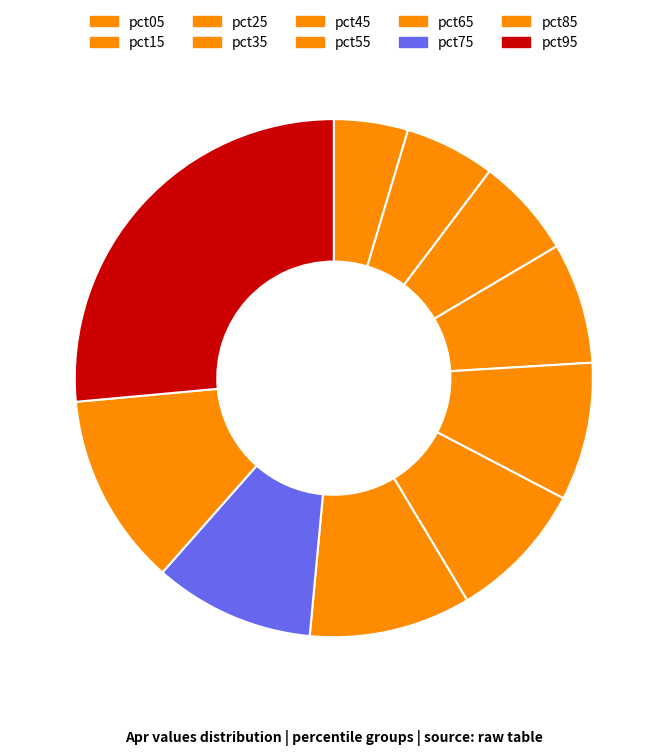

The pct25 slice represents 16% of the pie. True or false?

False